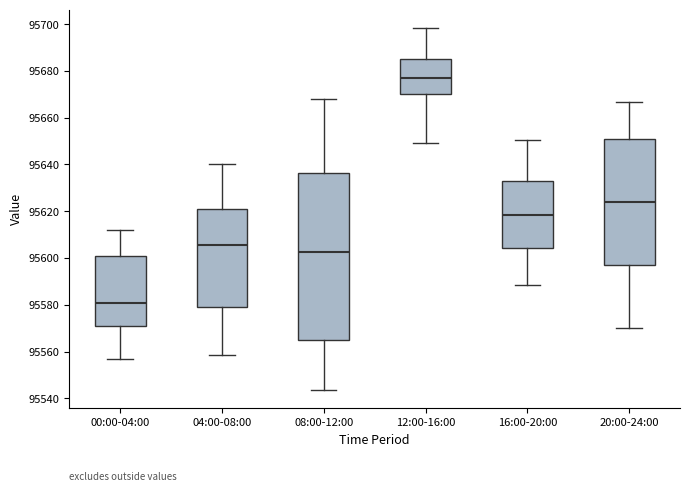

Which box is the tallest, from its lower edge to its upper edge?

08:00-12:00